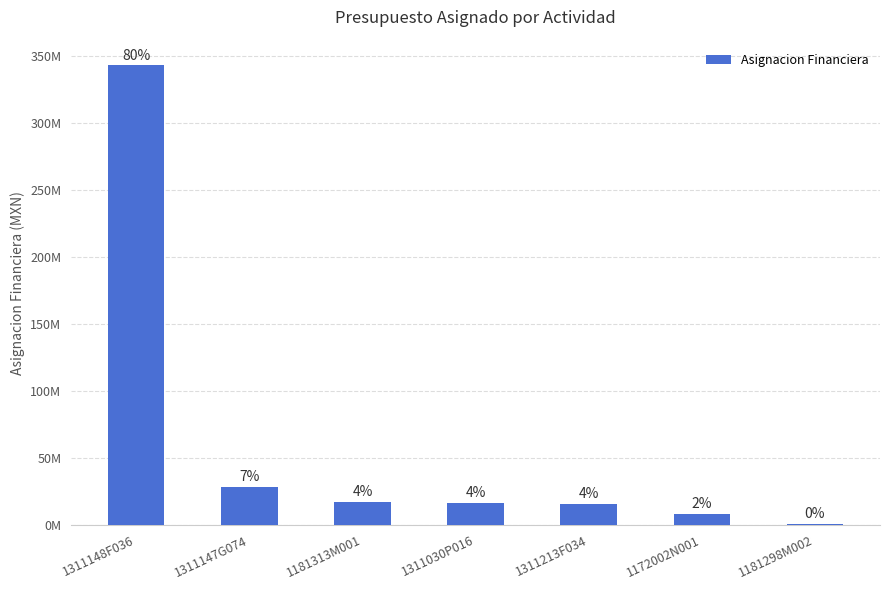

What value does the data have at 1181298M002?

500000